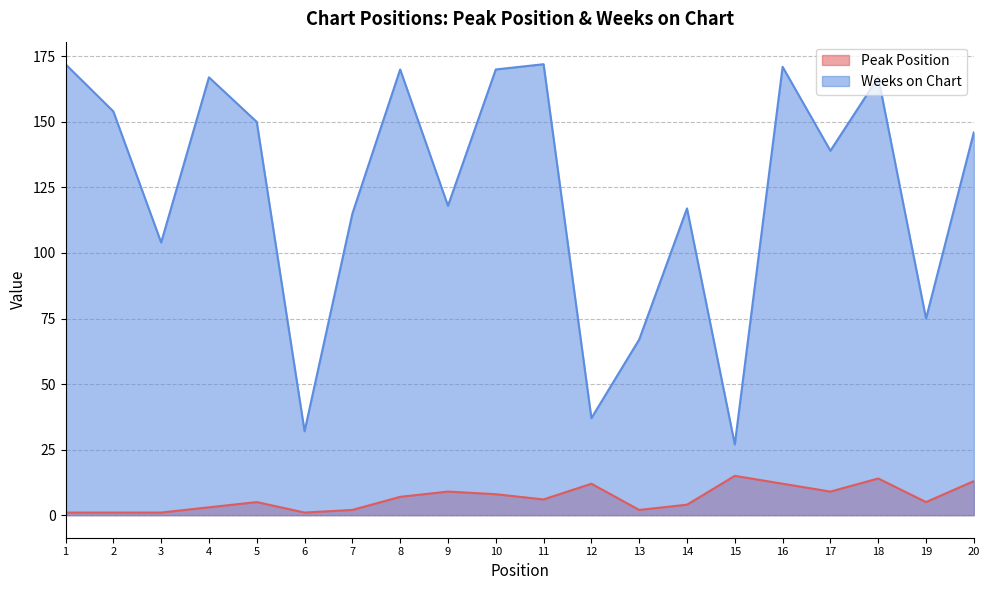

What is the greatest value displayed?

172